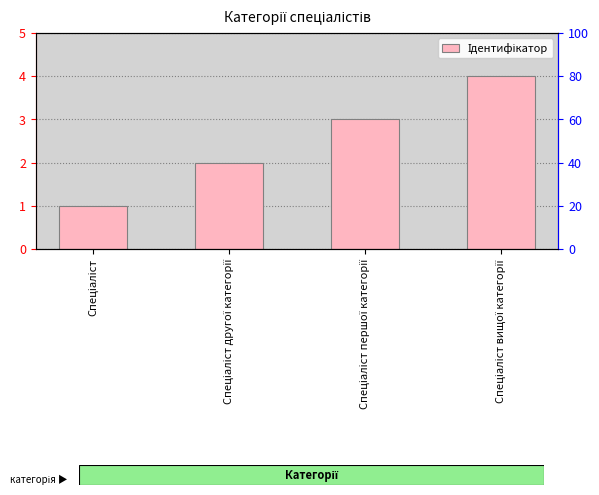

What is the sum of all values?

10